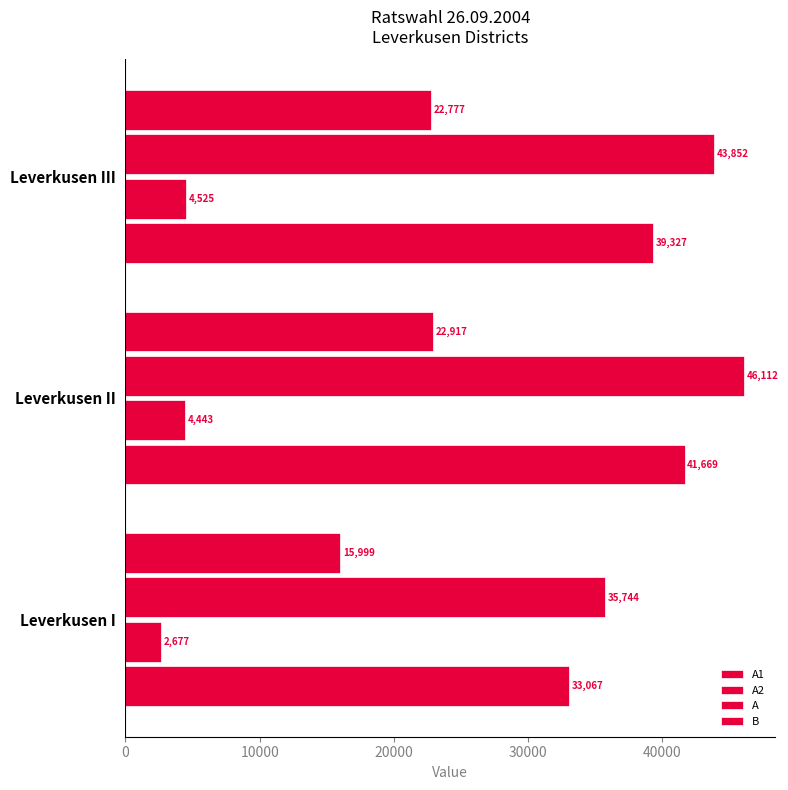

Count the A values in the range 35744 to 46112.

3